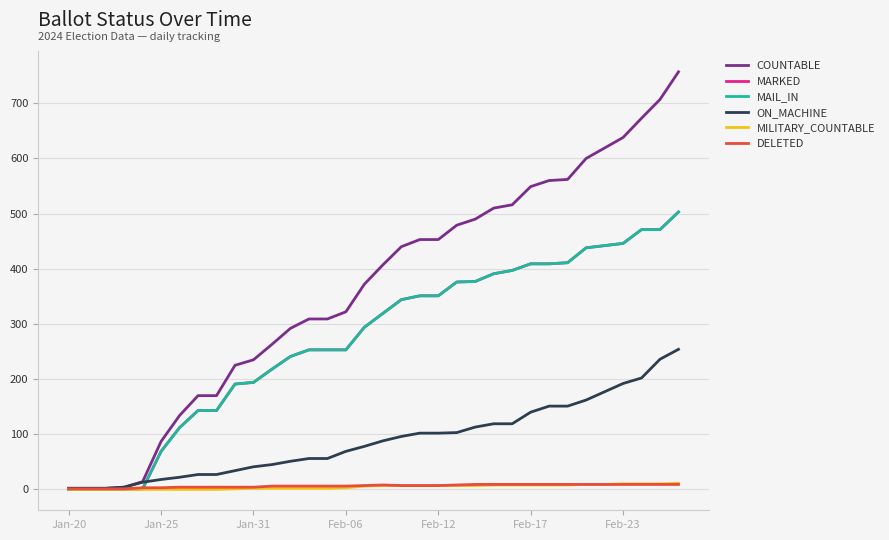

Is this an area chart (filled region under the line)?

No